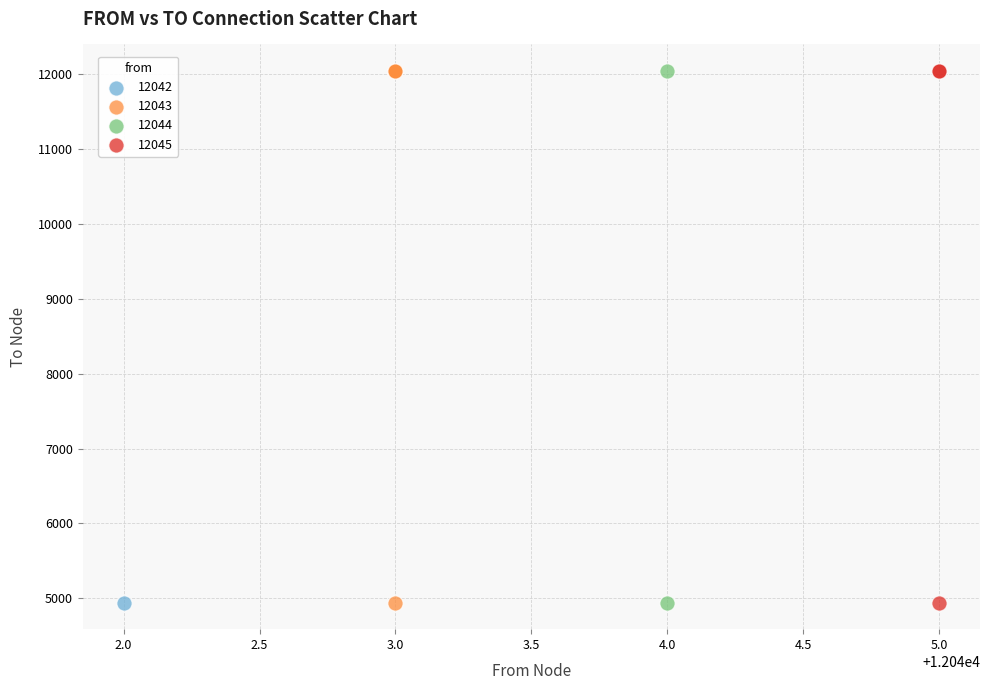

What are all the series names shown in the legend?

12042, 12043, 12044, 12045